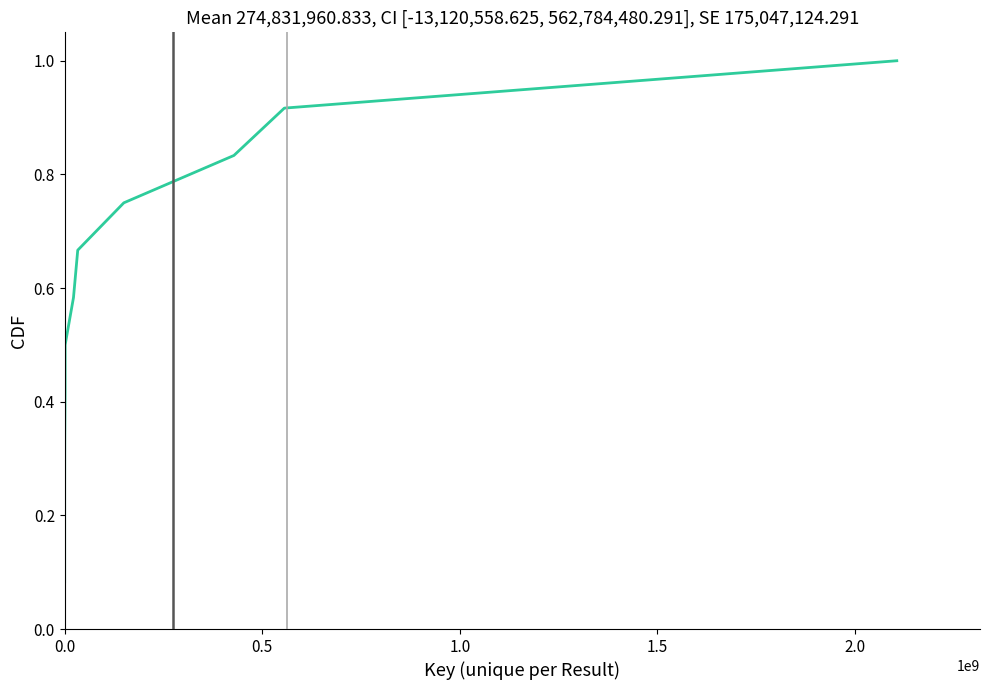

Does the chart have visible grid lines?

No